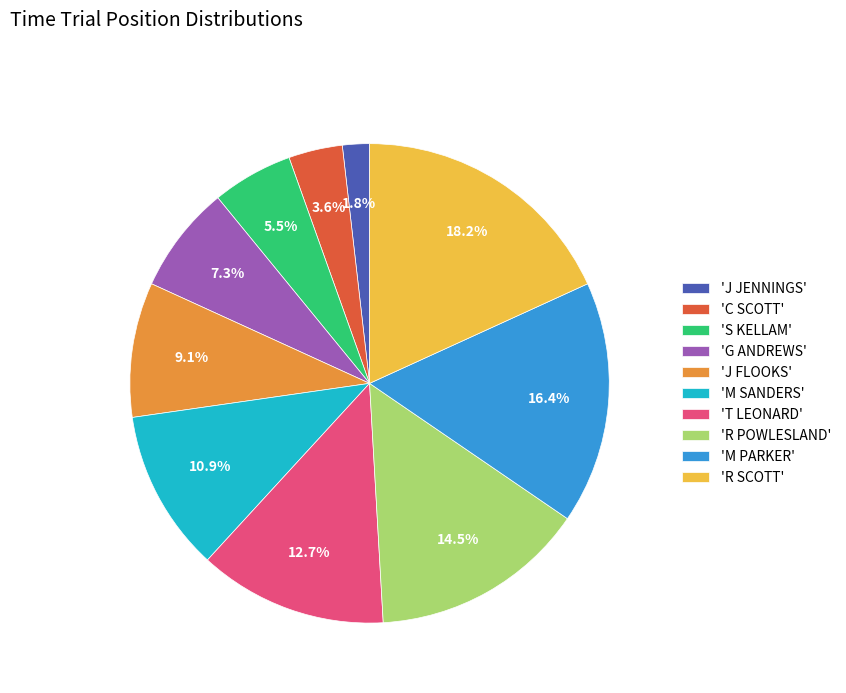

Between 'T LEONARD' and 'S KELLAM', which is larger?

'T LEONARD'